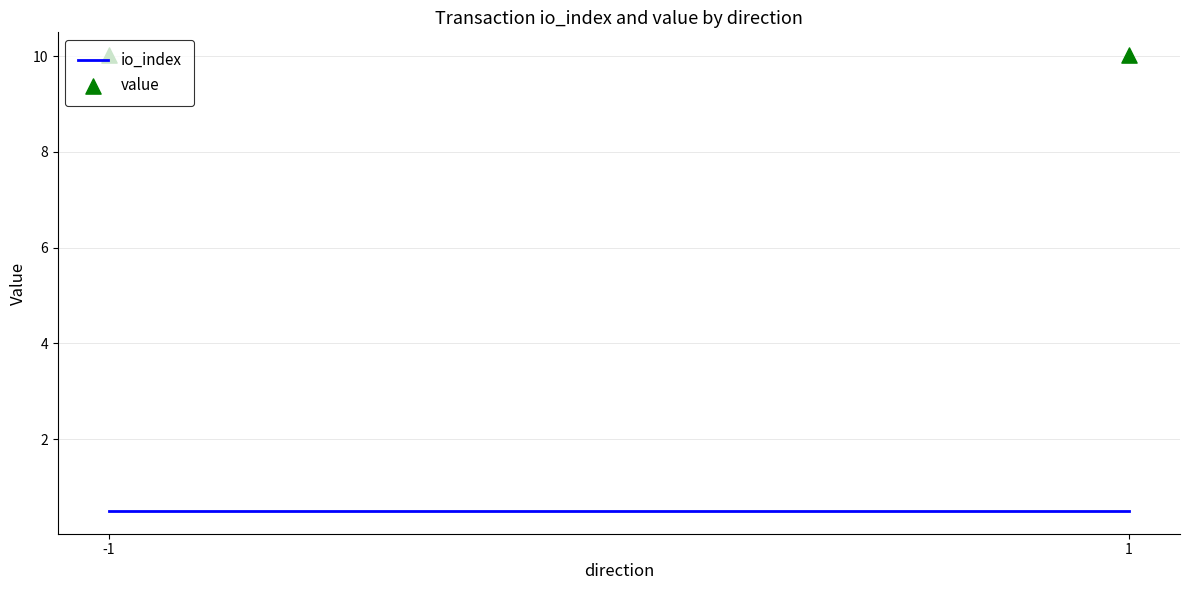

At which category is the sum across all series the highest?

-1